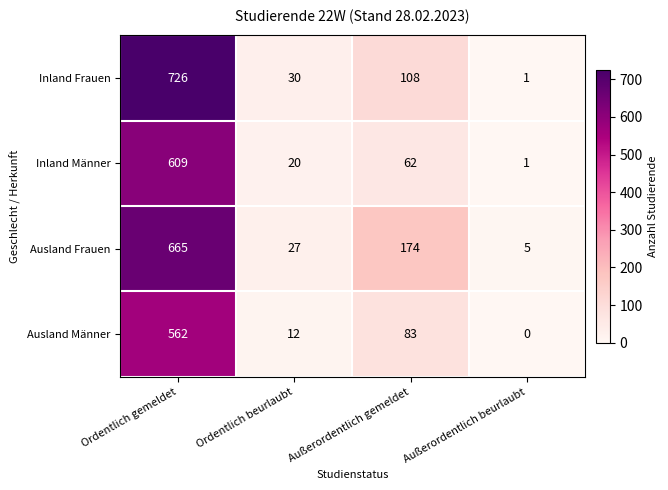

Which series has the largest total across all categories?

Ausland Frauen